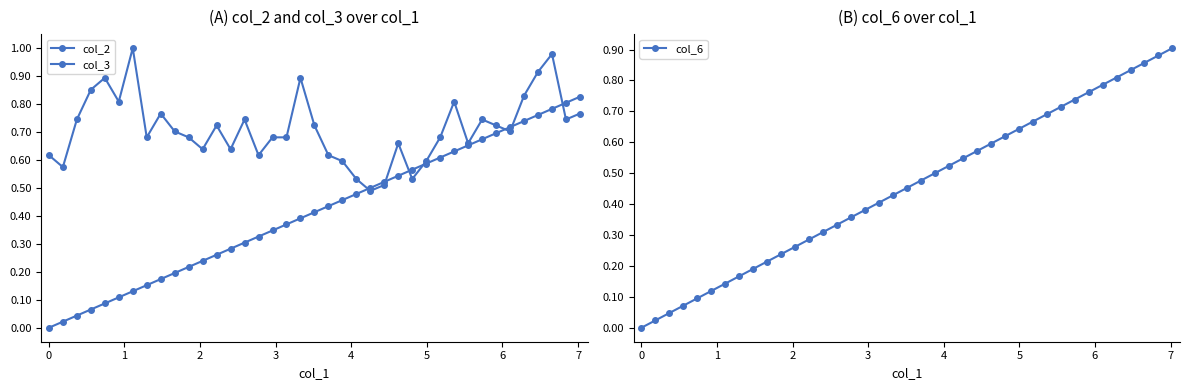

What is the highest value of the col_6 series?

0.9